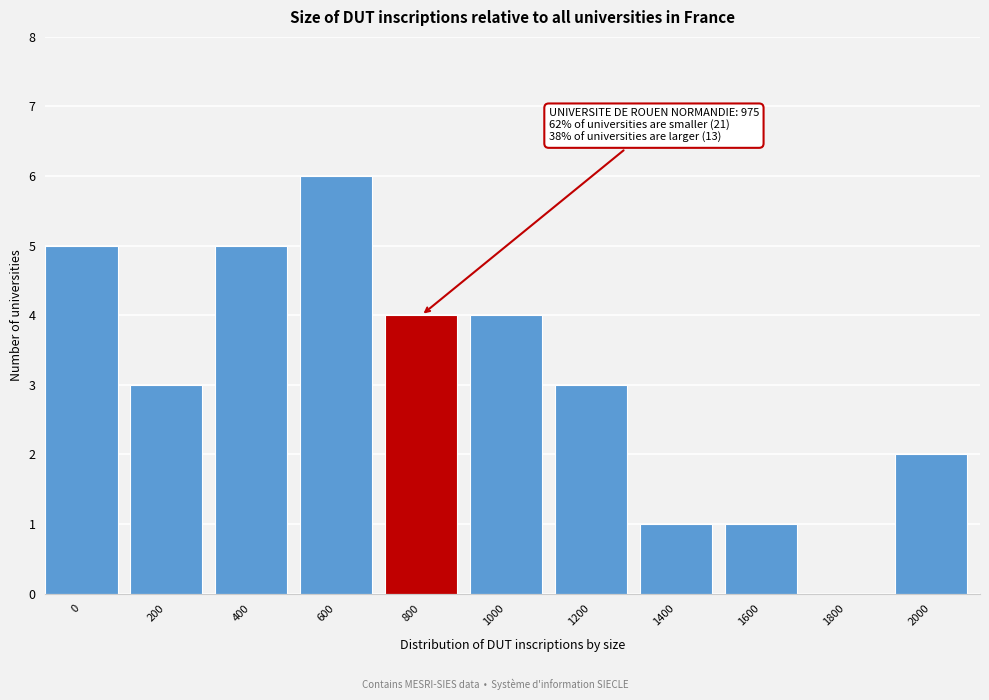

Reading left to right, transcribe all the data shown in this chart.

0=5	200=3	400=5	600=6	800=4	1000=4	1200=3	1400=1	1600=1	1800=0	2000=2